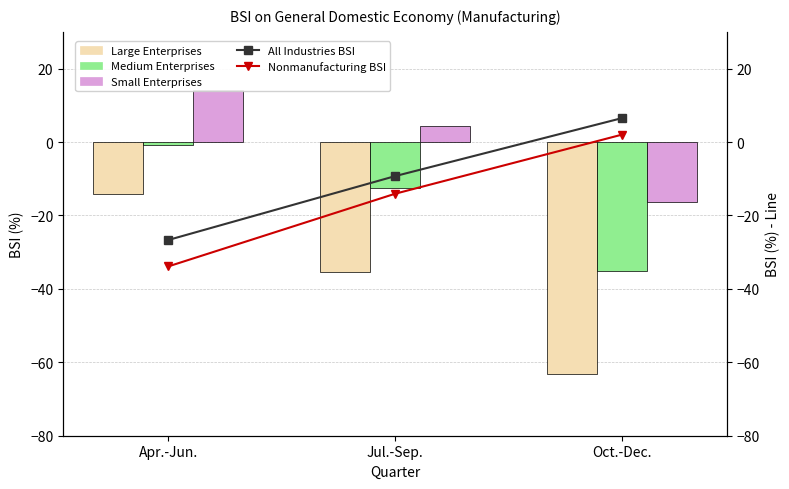

At which category is the sum across all series the highest?

Apr.-Jun.